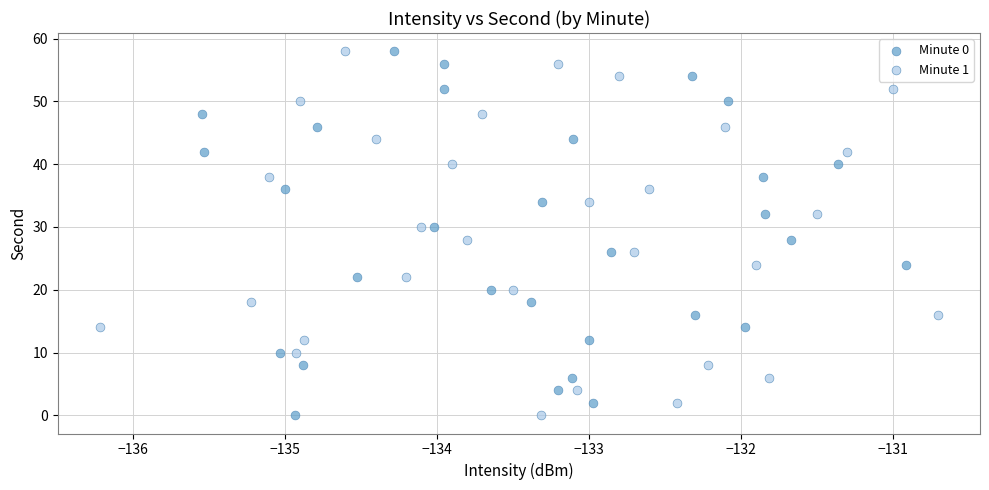

What are all the series names shown in the legend?

Minute 0, Minute 1